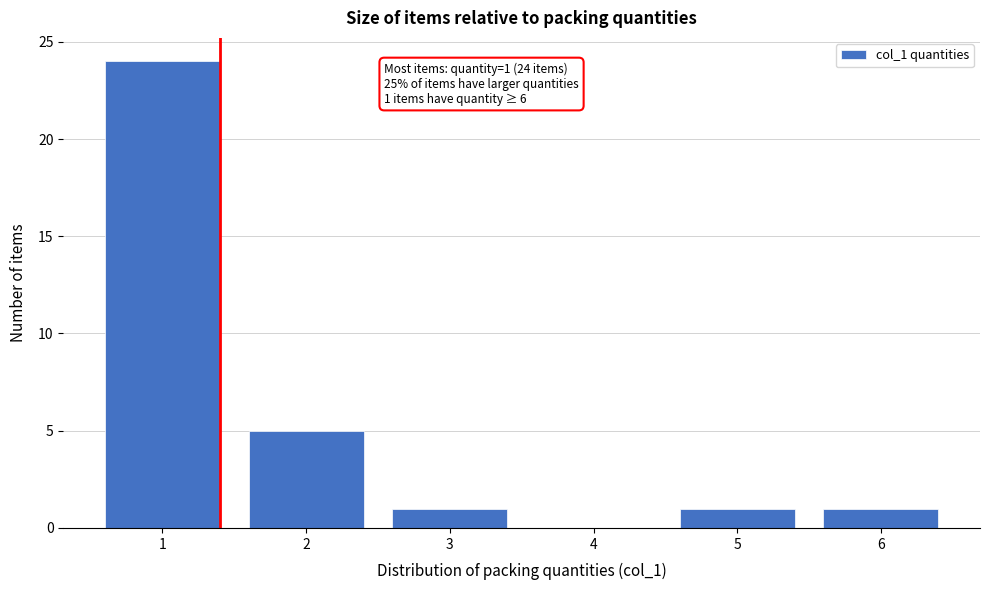

Reading left to right, transcribe all the data shown in this chart.

1=24	2=5	3=1	4=0	5=1	6=1